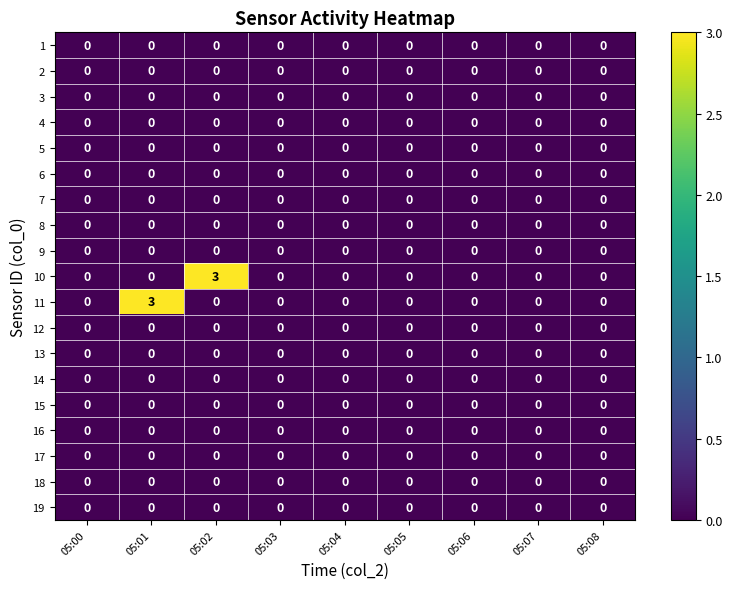

What is the spread (max minus min) of values at 05:02?

3